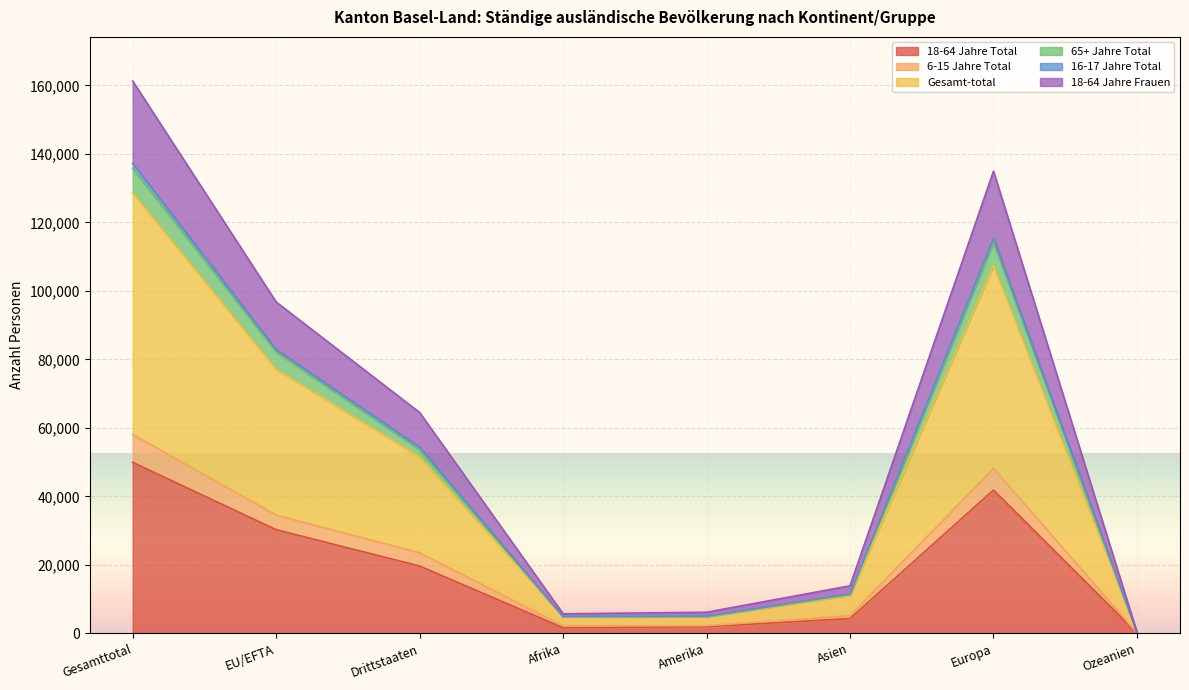

What is the total value across all series at Drittstaaten?

64510